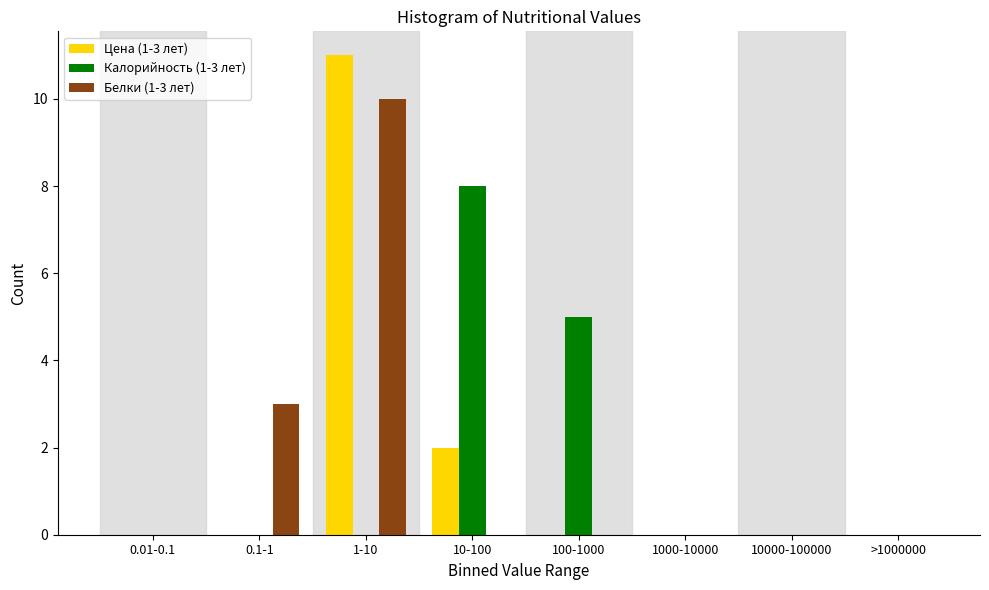

Reading left to right, extract all data points from this chart.

Цена (1-3 лет): 0.01-0.1=0	0.1-1=0	1-10=11	10-100=2	100-1000=0	1000-10000=0	10000-100000=0	>1000000=0
Калорийность (1-3 лет): 0.01-0.1=0	0.1-1=0	1-10=0	10-100=8	100-1000=5	1000-10000=0	10000-100000=0	>1000000=0
Белки (1-3 лет): 0.01-0.1=0	0.1-1=3	1-10=10	10-100=0	100-1000=0	1000-10000=0	10000-100000=0	>1000000=0